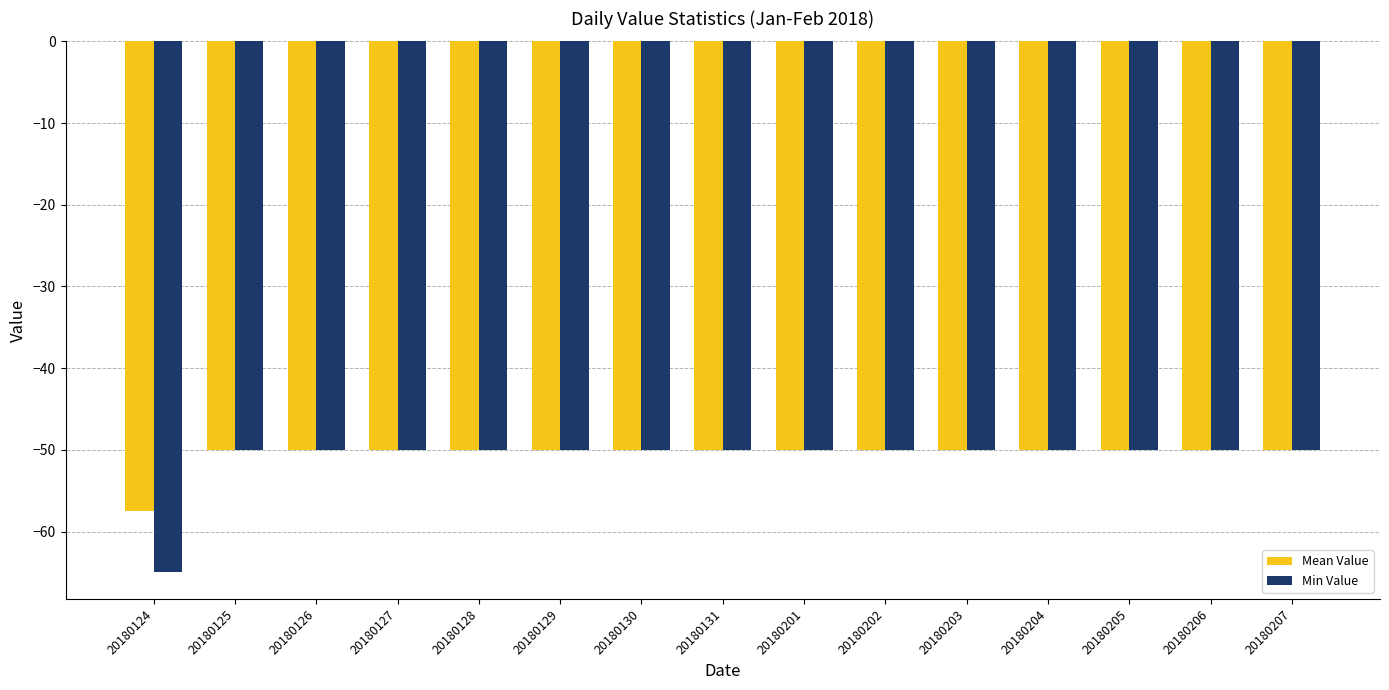

Reading left to right, extract all data points from this chart.

Mean Value: 20180124=-57.5	20180125=-50.0	20180126=-50.0	20180127=-50.0	20180128=-50.0	20180129=-50.0	20180130=-50.0	20180131=-50.0	20180201=-50.0	20180202=-50.0	20180203=-50.0	20180204=-50.0	20180205=-50.0	20180206=-50.0	20180207=-50.0
Min Value: 20180124=-65.0	20180125=-50.0	20180126=-50.0	20180127=-50.0	20180128=-50.0	20180129=-50.0	20180130=-50.0	20180131=-50.0	20180201=-50.0	20180202=-50.0	20180203=-50.0	20180204=-50.0	20180205=-50.0	20180206=-50.0	20180207=-50.0